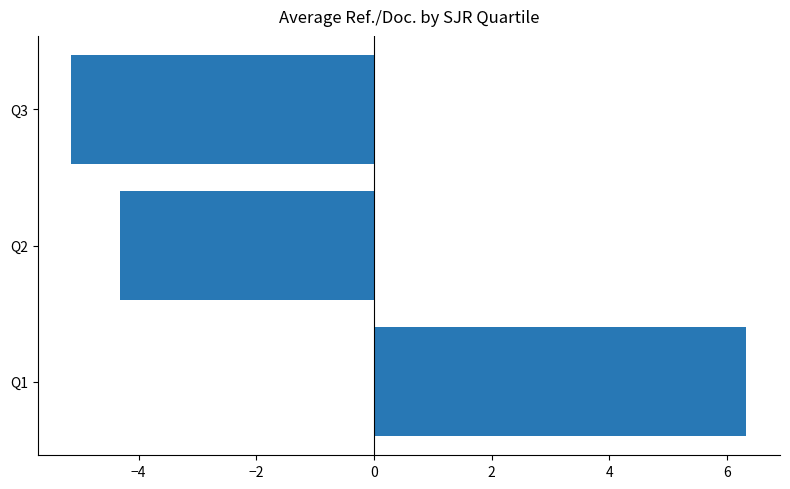

Reading bottom to top, transcribe all the data shown in this chart.

6.3	-4.3	-5.1